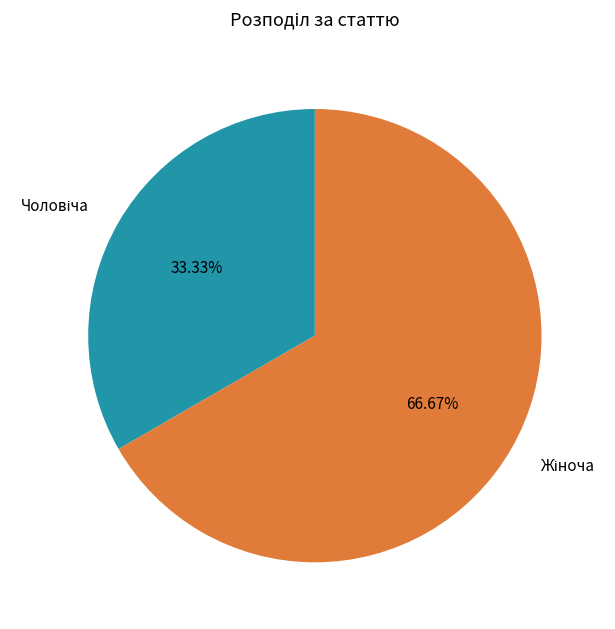

Is there any slice that represents more than half of the pie?

Yes